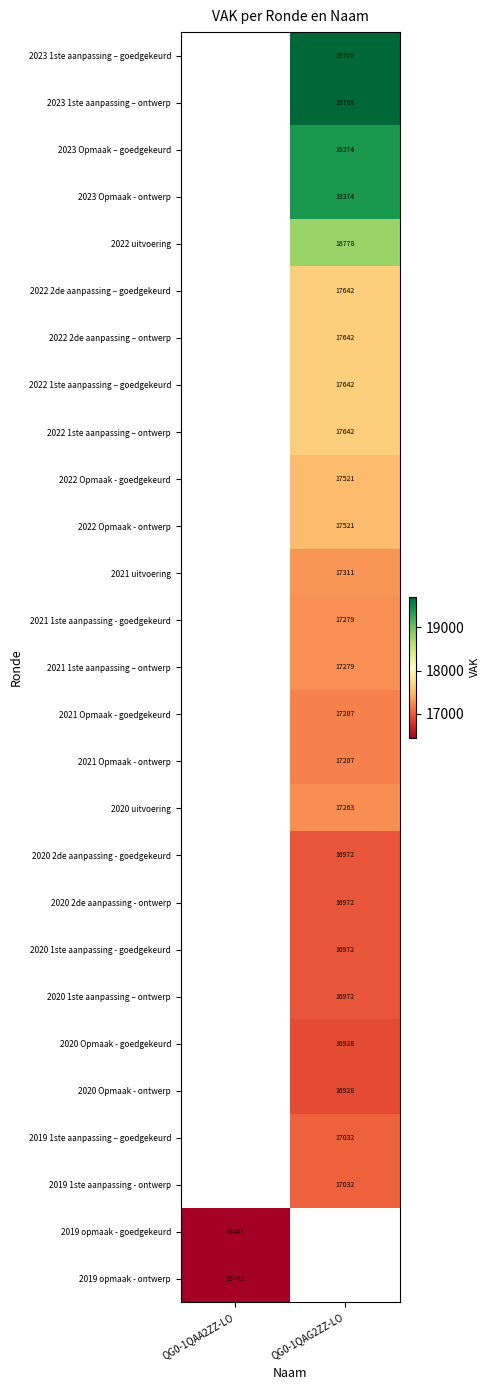

What is the minimum value shown in the chart?

16445.0